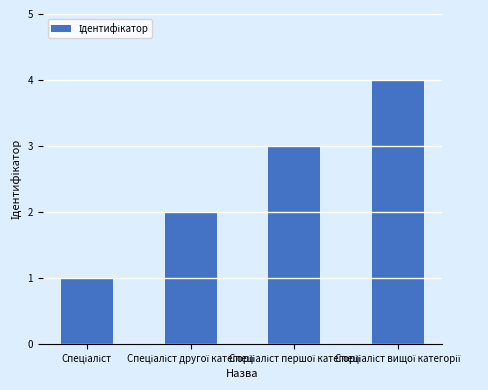

What is the maximum value shown in the chart?

4